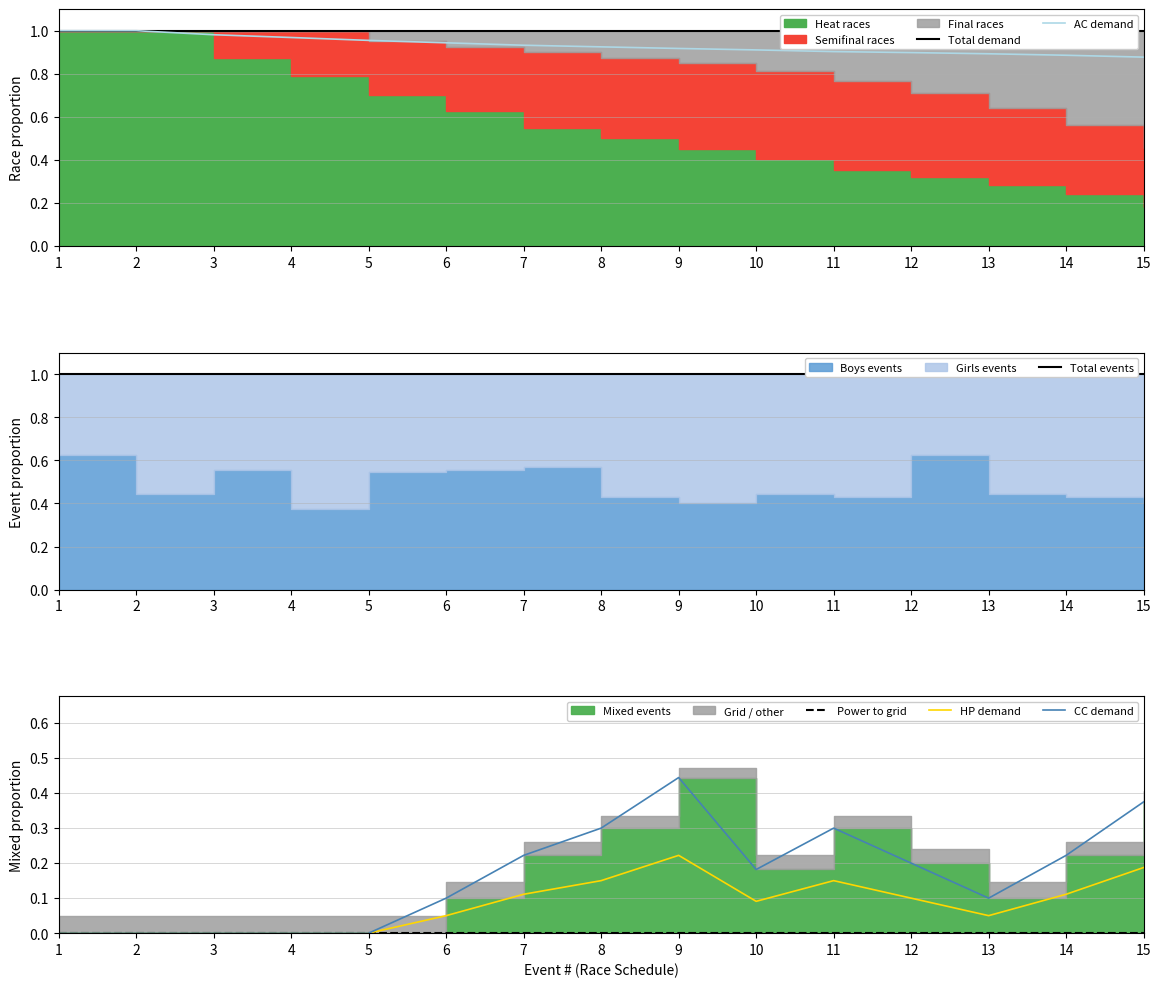

True or false: Total events and CC demand intersect in this chart.

False